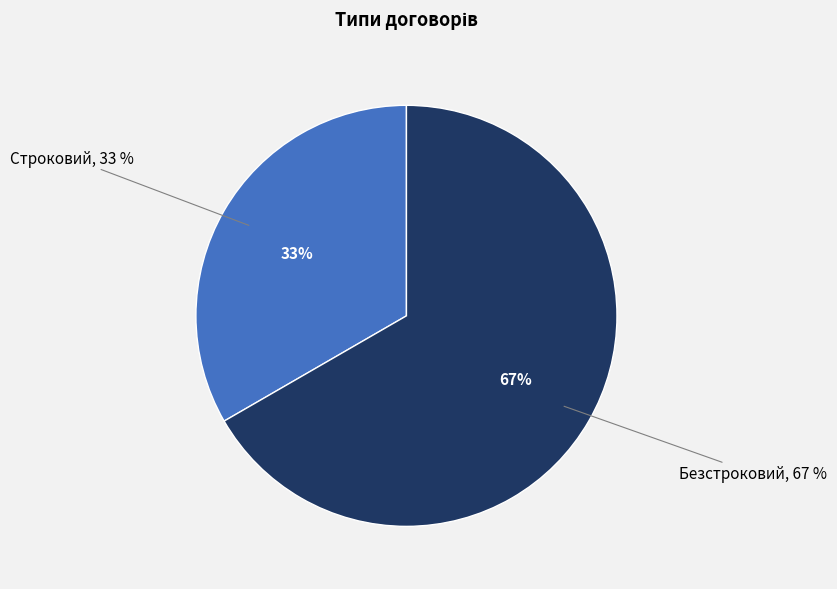

The Безстроковий slice represents 67% of the pie. True or false?

True